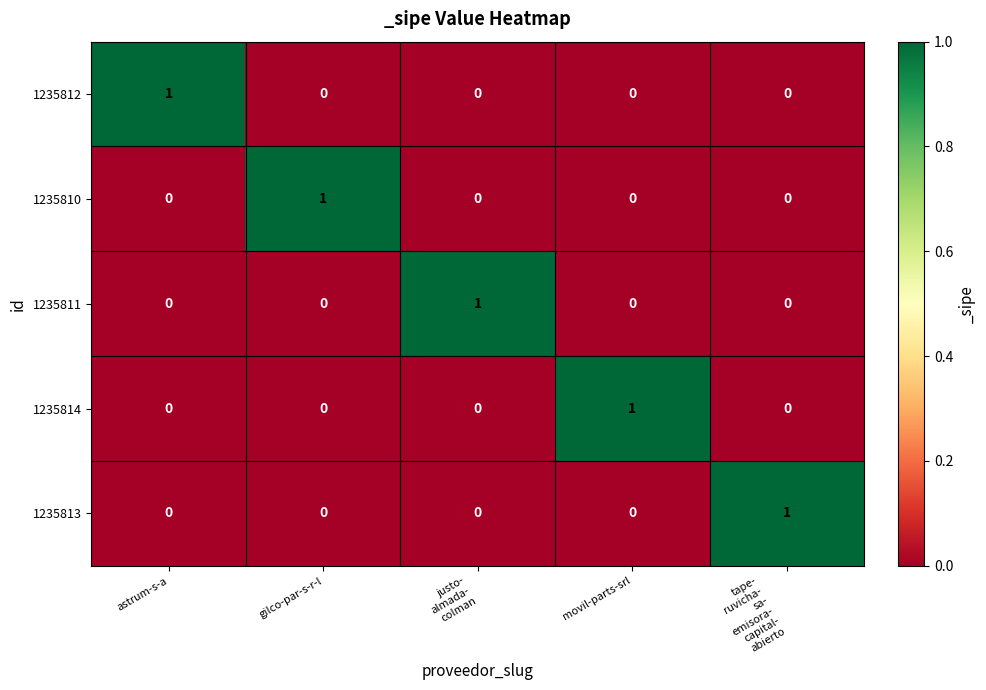

Is it true that 1235811 equals 0 at gilco-par-s-r-l?

True